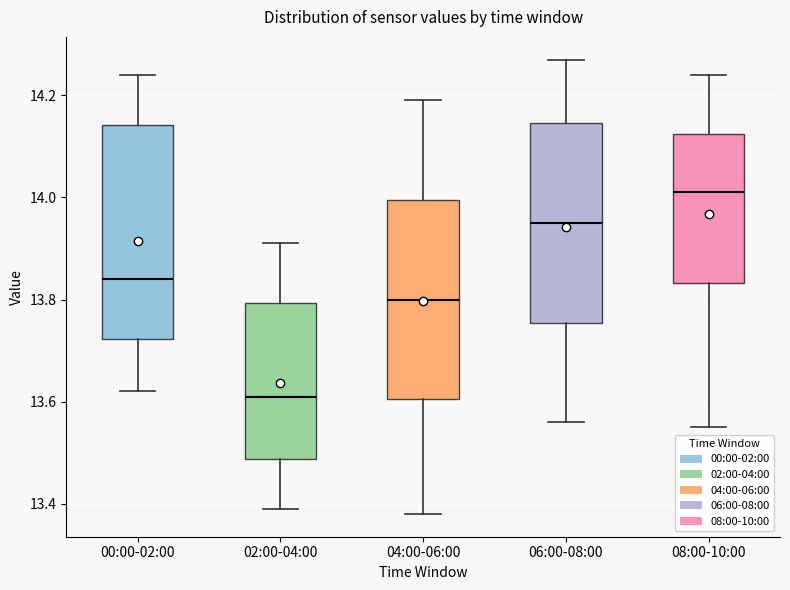

Reading left to right, transcribe this box plot: for each box, give where its median line is, the range the box spans, and where its two whiskers end, as read against the y-axis. The values are not printed on the chart, so give them approximately, as read against the axis.

00:00-02:00: median 13.84, box 13.72 to 14.14, whiskers 13.62 to 14.24
02:00-04:00: median 13.62, box 13.48 to 13.80, whiskers 13.40 to 13.92
04:00-06:00: median 13.80, box 13.60 to 14.00, whiskers 13.38 to 14.20
06:00-08:00: median 13.96, box 13.76 to 14.14, whiskers 13.56 to 14.28
08:00-10:00: median 14.02, box 13.84 to 14.12, whiskers 13.56 to 14.24